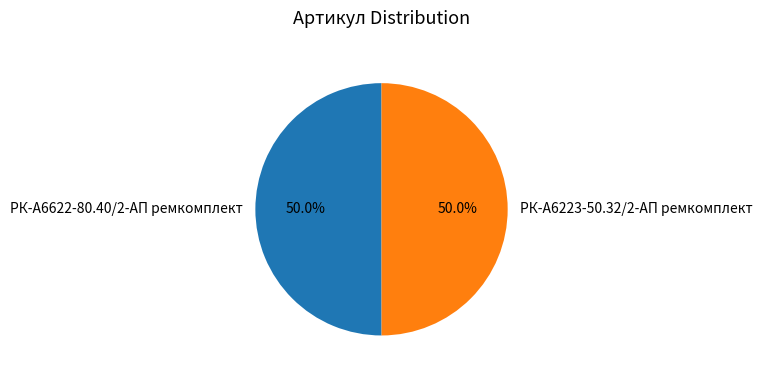

Combined, what portion of the pie is РК-А6622-80.40/2-АП ремкомплект and РК-А6223-50.32/2-АП ремкомплект?

100.0%